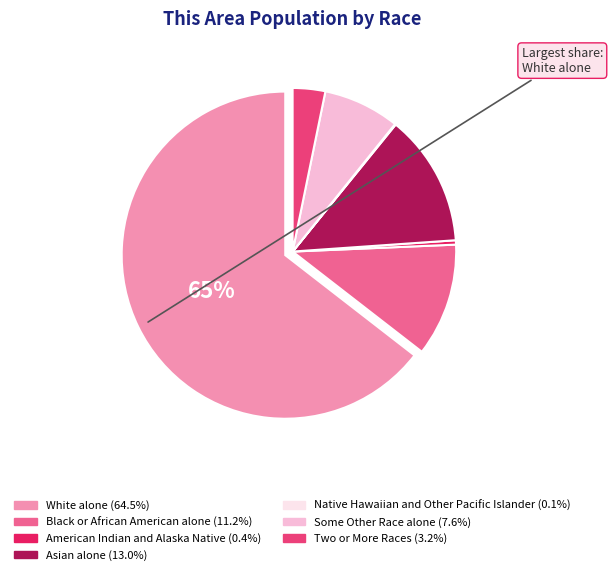

To the nearest percent, what is the average slice percentage?

14%